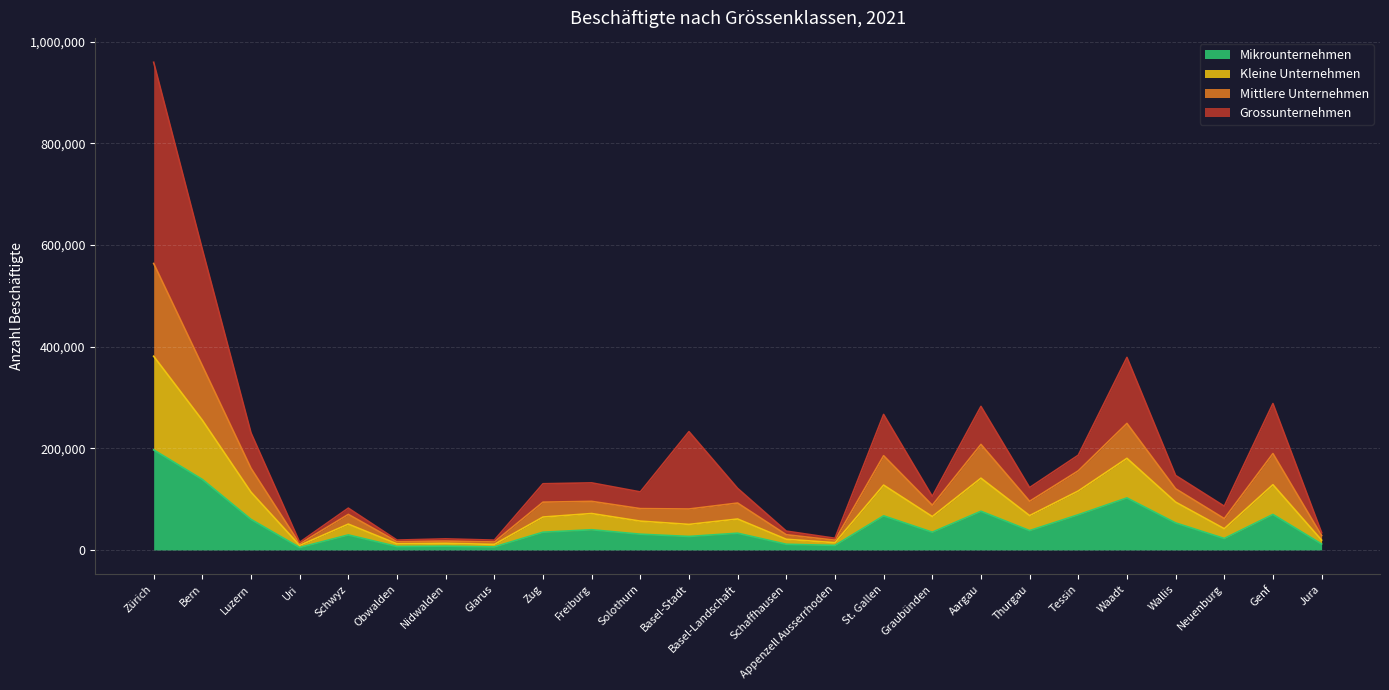

What is the difference between the maximum and minimum values in the Mikrounternehmen series?

192123